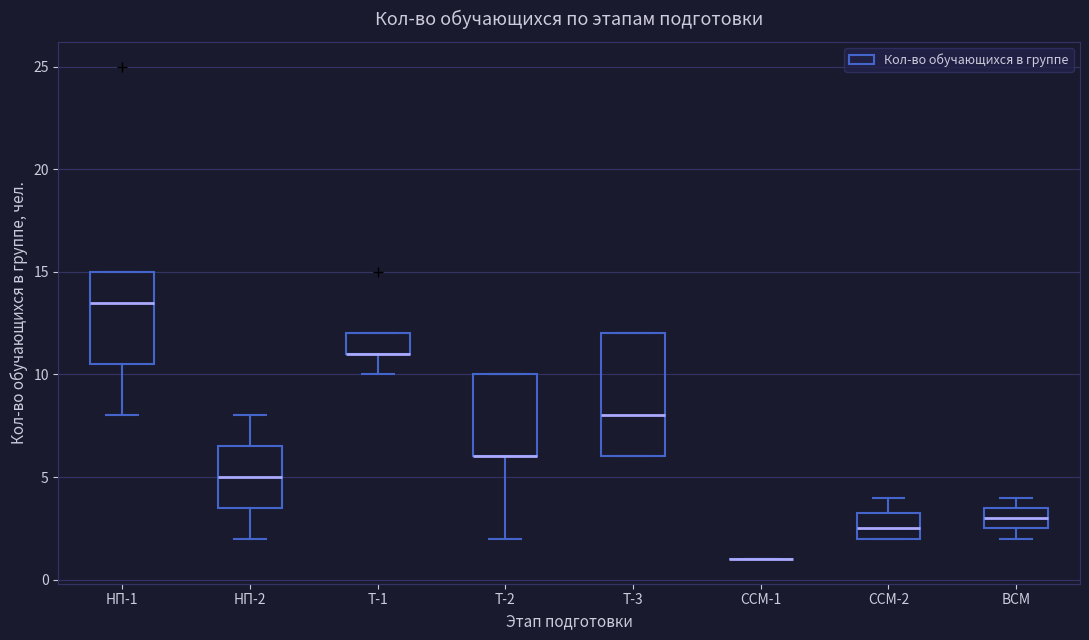

Reading left to right, transcribe this box plot: for each box, give where its median line is, the range the box spans, and where its two whiskers end, as read against the y-axis. The values are not printed on the chart, so give them approximately, as read against the axis.

НП-1: median 13.5, box 10.5 to 15.0, whiskers 8.0 to 15.0
НП-2: median 5.0, box 3.5 to 6.5, whiskers 2.0 to 8.0
Т-1: median 11.0 (drawn on the box's lower edge), box 11.0 to 12.0, whiskers 10.0 to 12.0
Т-2: median 6.0 (drawn on the box's lower edge), box 6.0 to 10.0, whiskers 2.0 to 10.0
Т-3: median 8.0, box 6.0 to 12.0, whiskers 6.0 to 12.0
ССМ-1: box collapsed to a line at 1.0, whiskers 1.0 to 1.0
ССМ-2: median 2.5, box 2.0 to 3.5, whiskers 2.0 to 4.0
ВСМ: median 3.0, box 2.5 to 3.5, whiskers 2.0 to 4.0